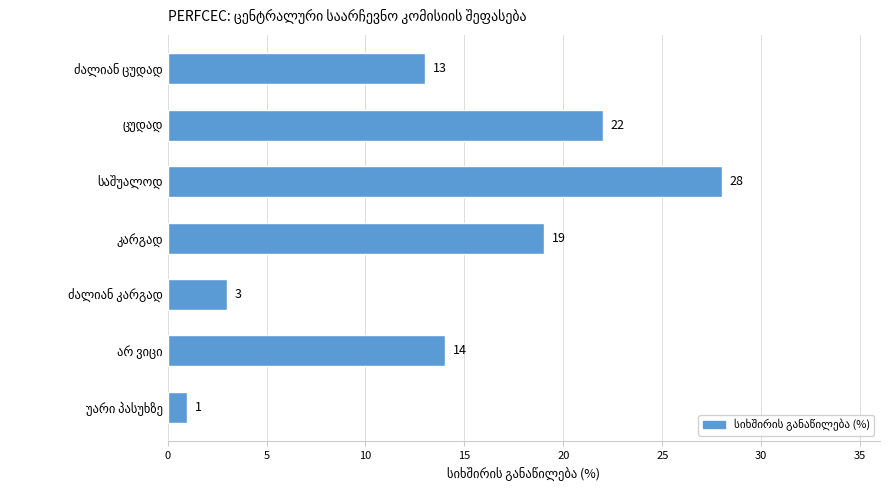

What is the difference between the second highest and minimum values?

21